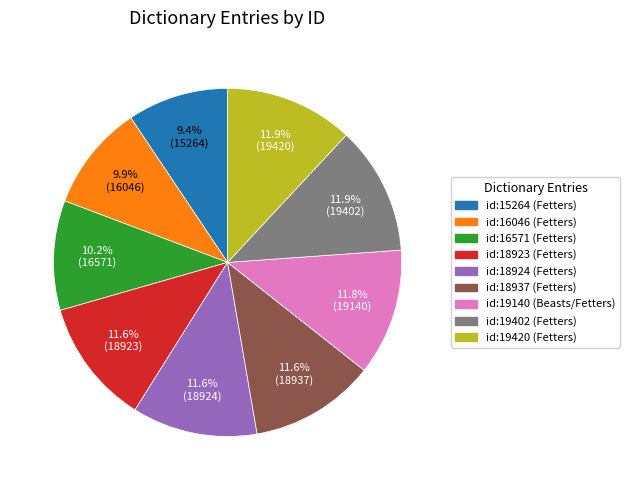

Combined, what portion of the pie is id:19140 (Beasts/Fetters) and id:18924 (Fetters)?

23.4%